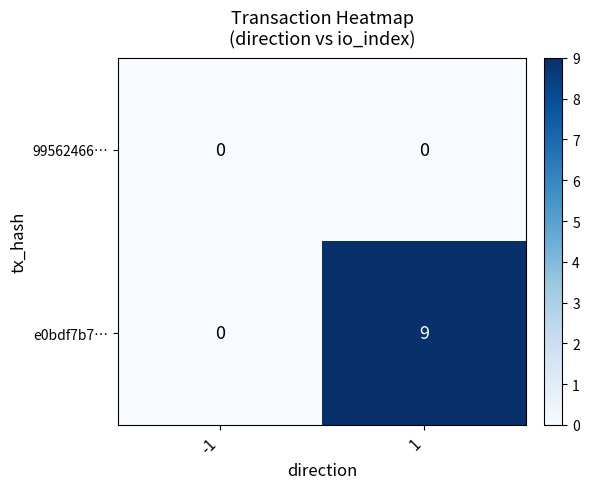

List the series in order of their overall mean, highest first.

e0bdf7b7…, 99562466…